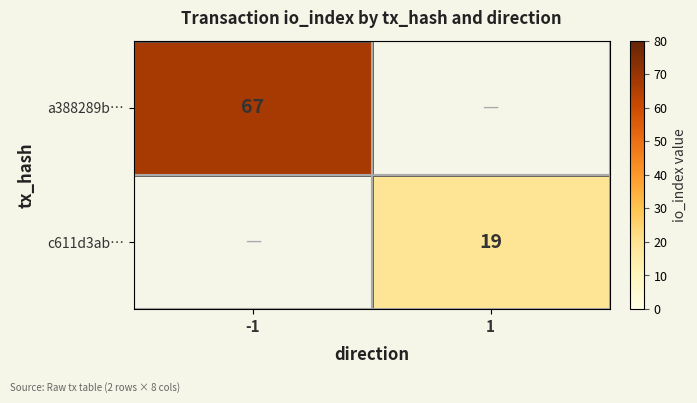

Is it true that c611d3ab… equals 19 at 1?

True